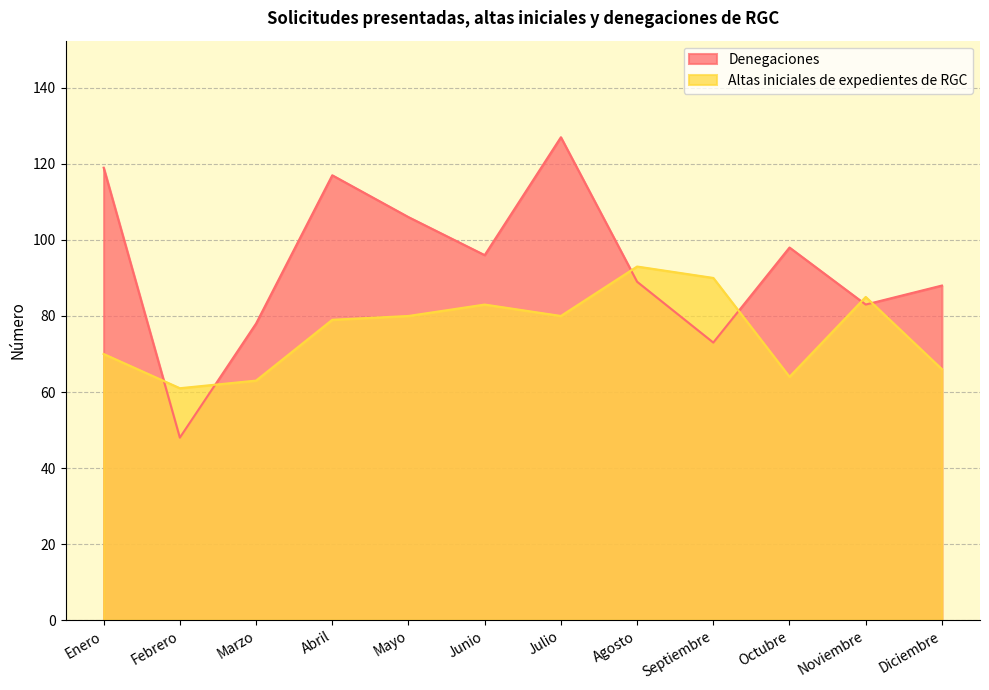

Between which two adjacent categories do Denegaciones and Altas iniciales de expedientes de RGC first intersect?

Enero and Febrero